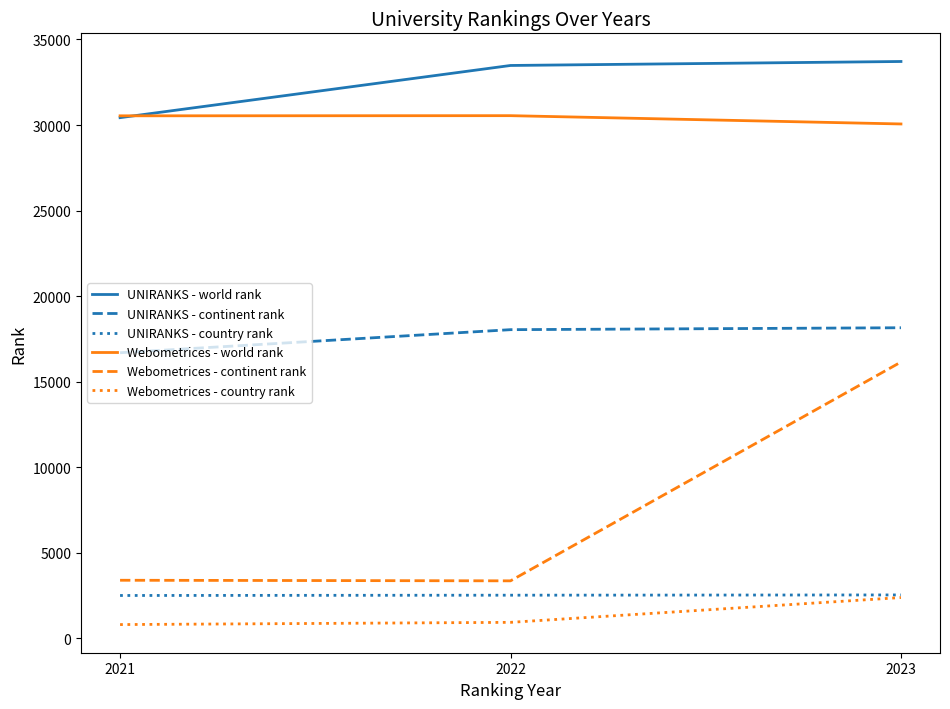

Is the value of Webometrices - continent rank at 2023 greater than the value of UNIRANKS - country rank at 2021?

Yes